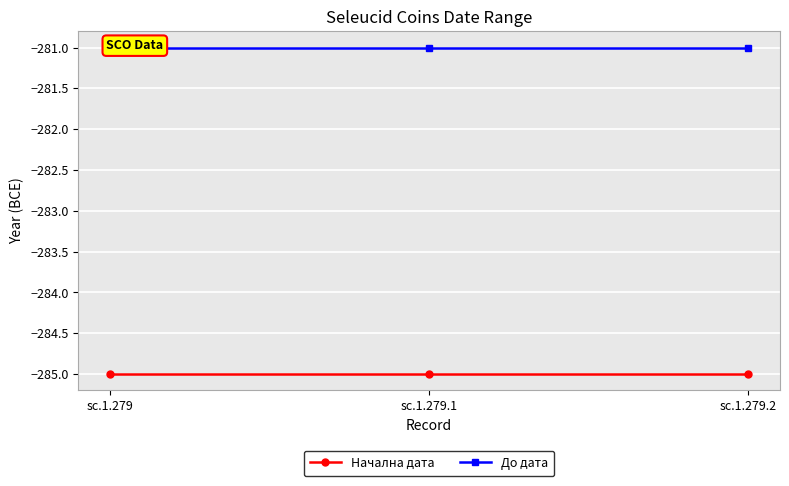

Does the chart display data point markers on the line(s)?

Yes